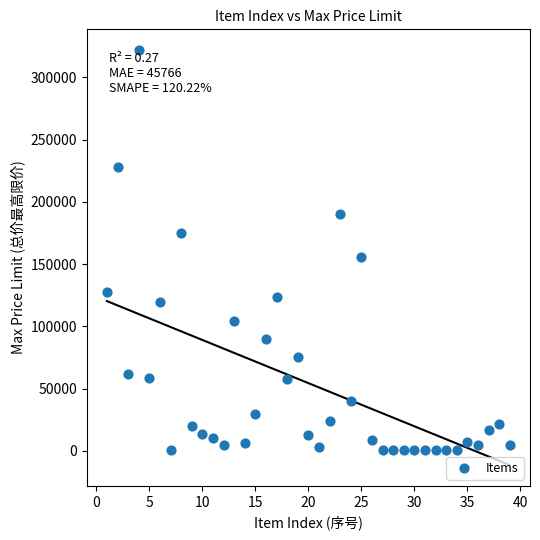

What Y value in the scatter plot is closest to 161250?

156000